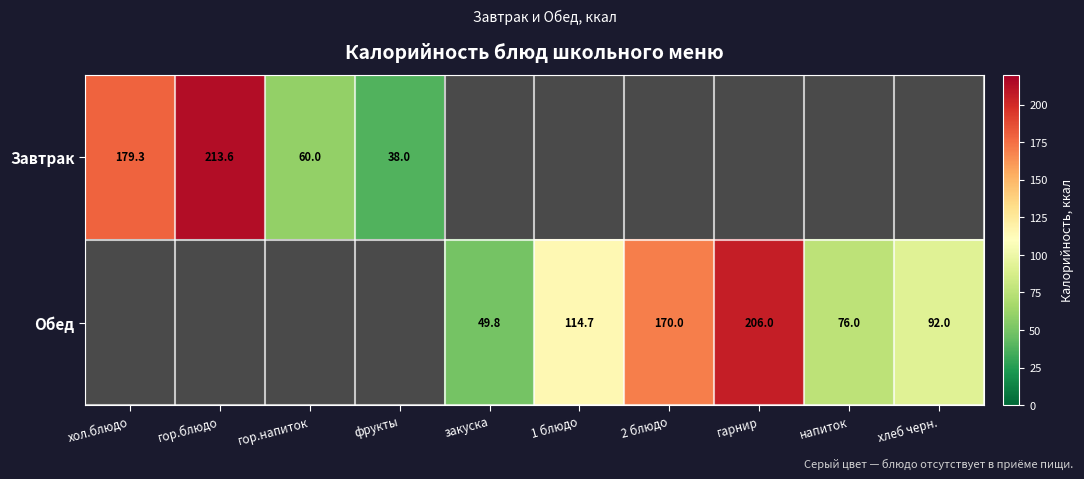

At which category is the sum across all series the highest?

гор.блюдо